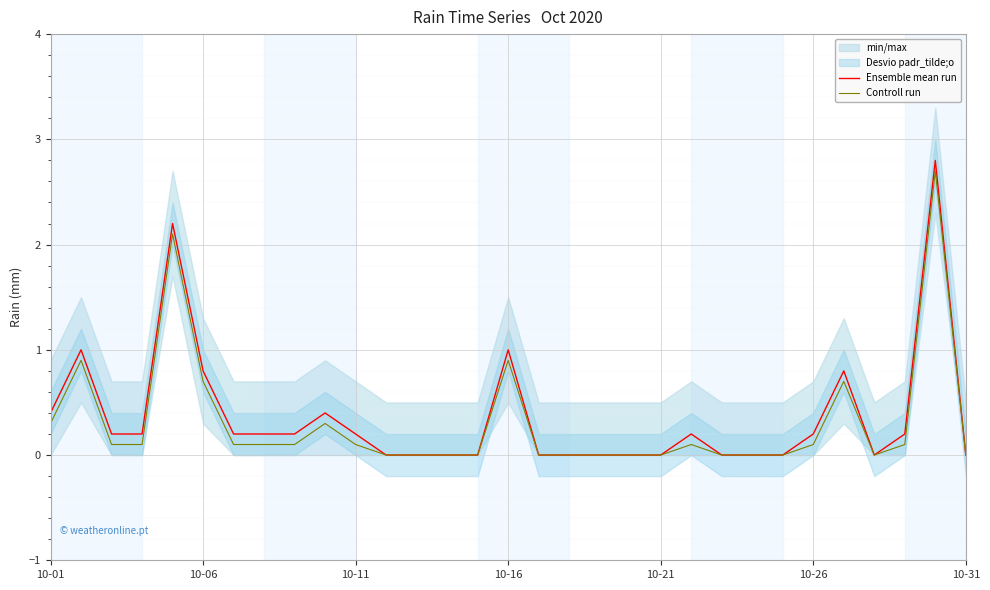

True or false: Controll run and Ensemble mean run cross at least once.

False